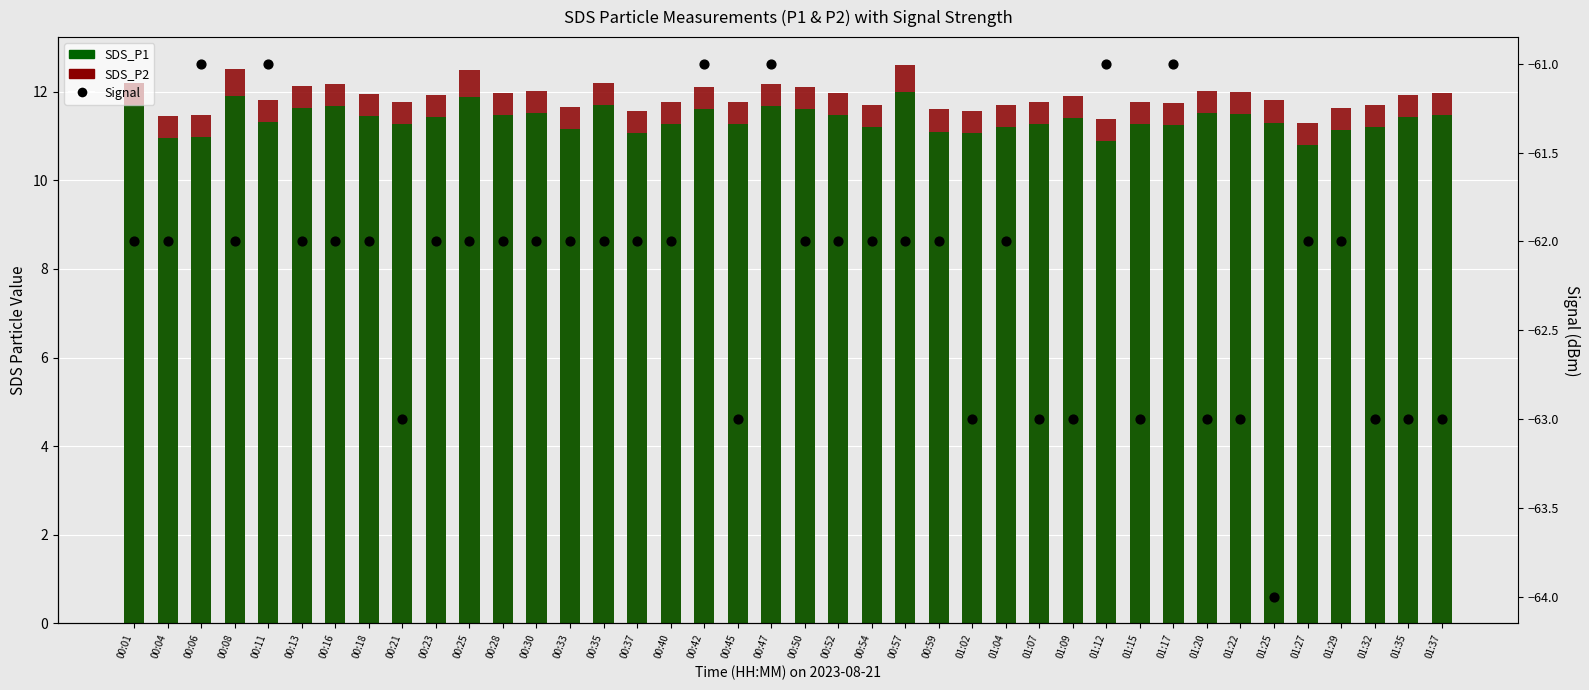

What is the total value across all series at 01:15?

-40.0